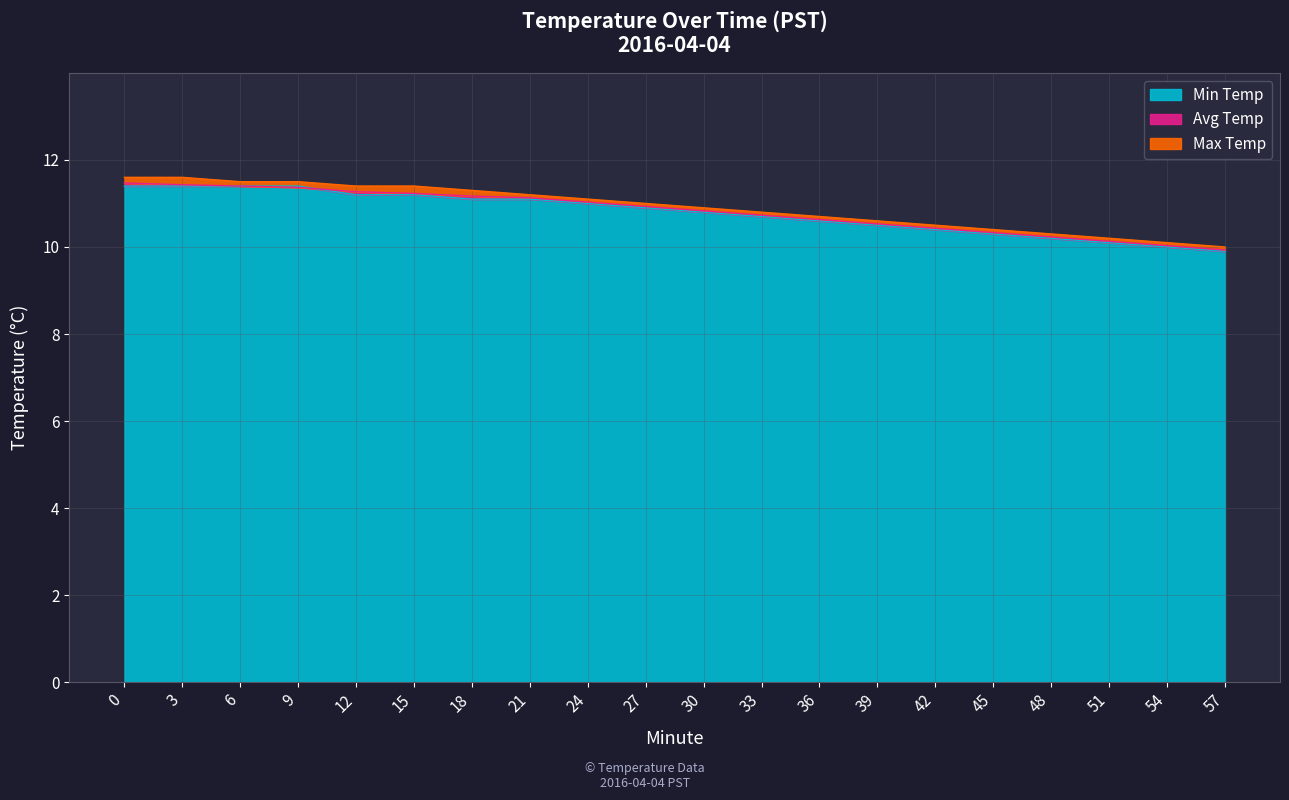

Which series has the largest range (max minus min)?

Min Temp